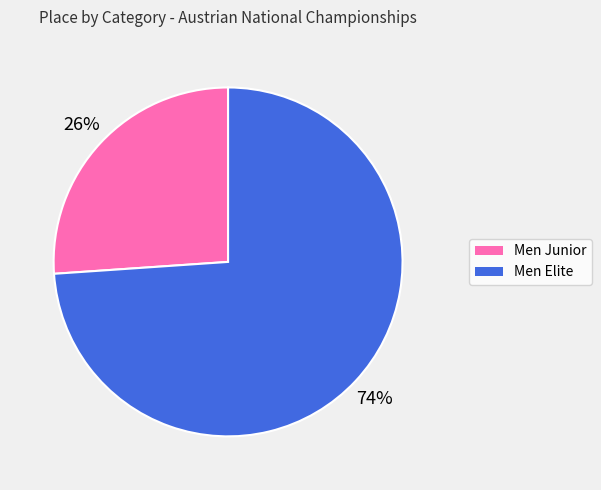

To the nearest percent, what is the average slice percentage?

50%